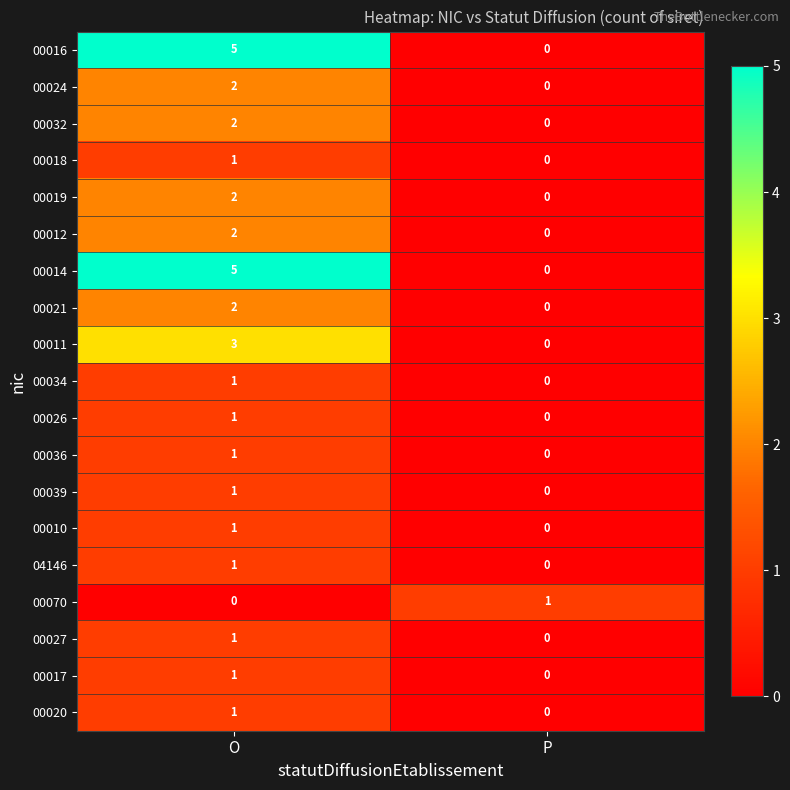

What is the difference between the highest and lowest values at O?

5